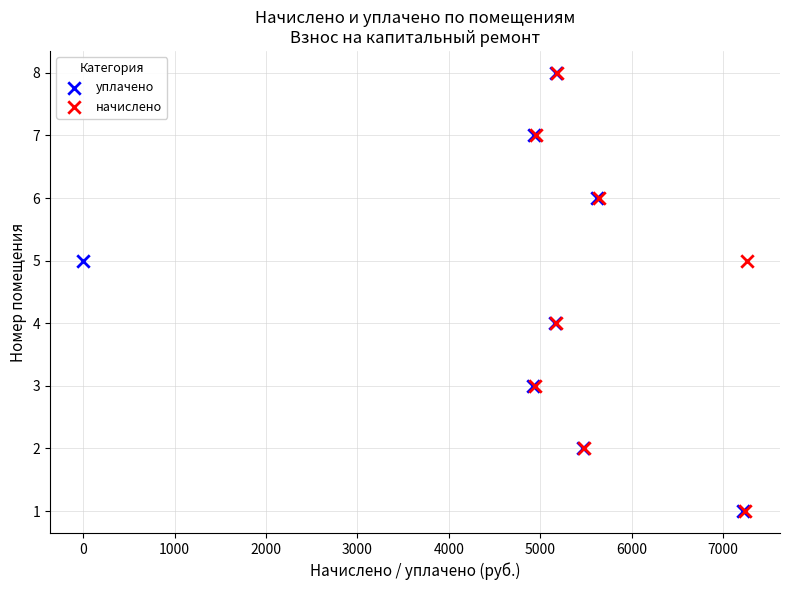

What are all the series names shown in the legend?

уплачено, начислено